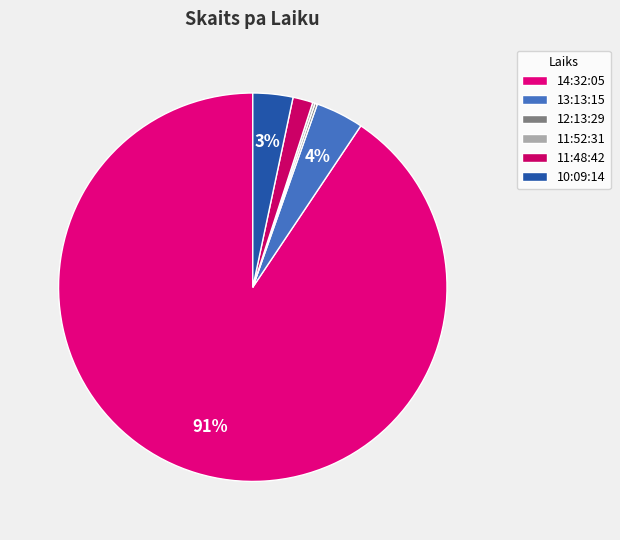

To the nearest percent, what is the average slice percentage?

17%